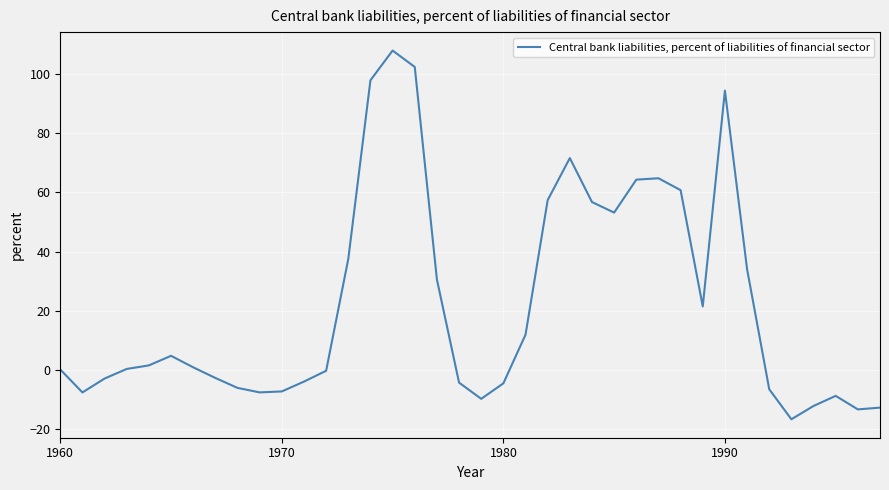

What is the minimum value shown in the chart?

-16.6